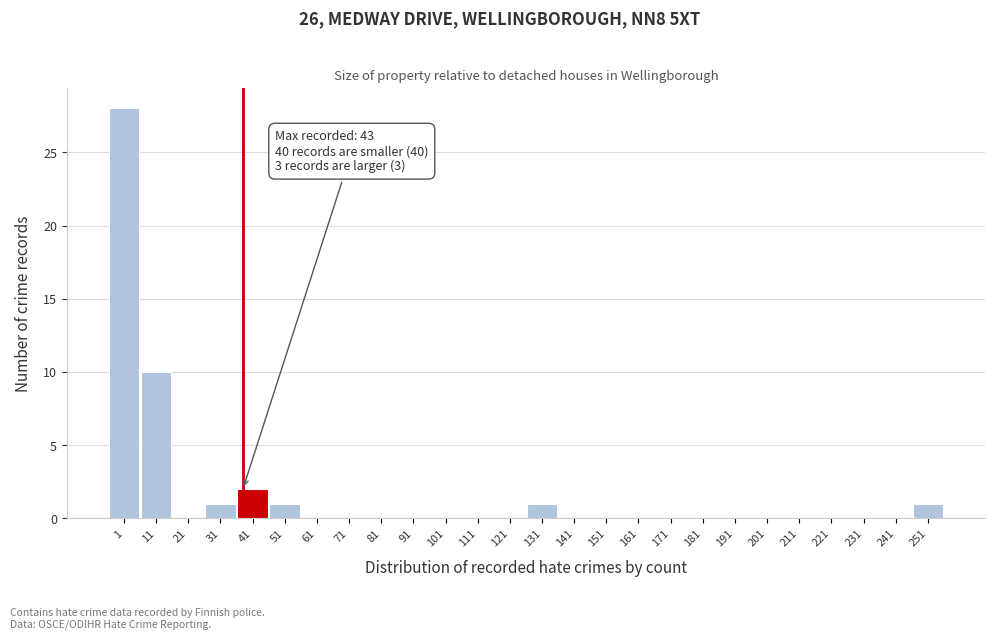

Reading right to left, extract all data points from this chart.

251=1	241=0	231=0	221=0	211=0	201=0	191=0	181=0	171=0	161=0	151=0	141=0	131=1	121=0	111=0	101=0	91=0	81=0	71=0	61=0	51=1	41=2	31=1	21=0	11=10	1=28